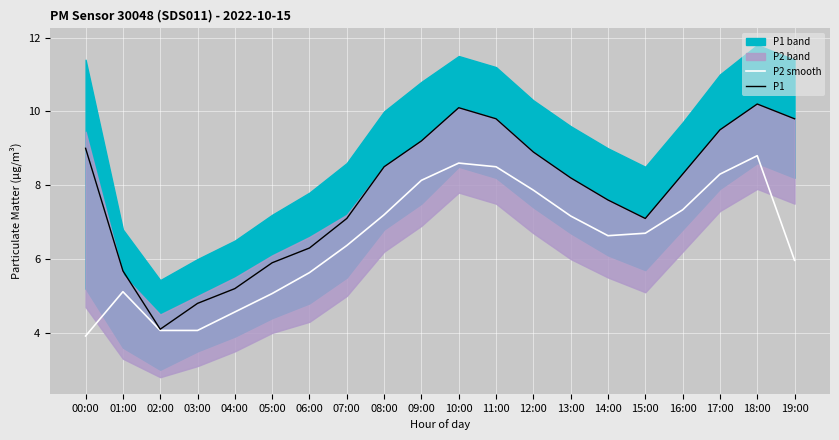

What is the label of the 20th point from the right?

00:00